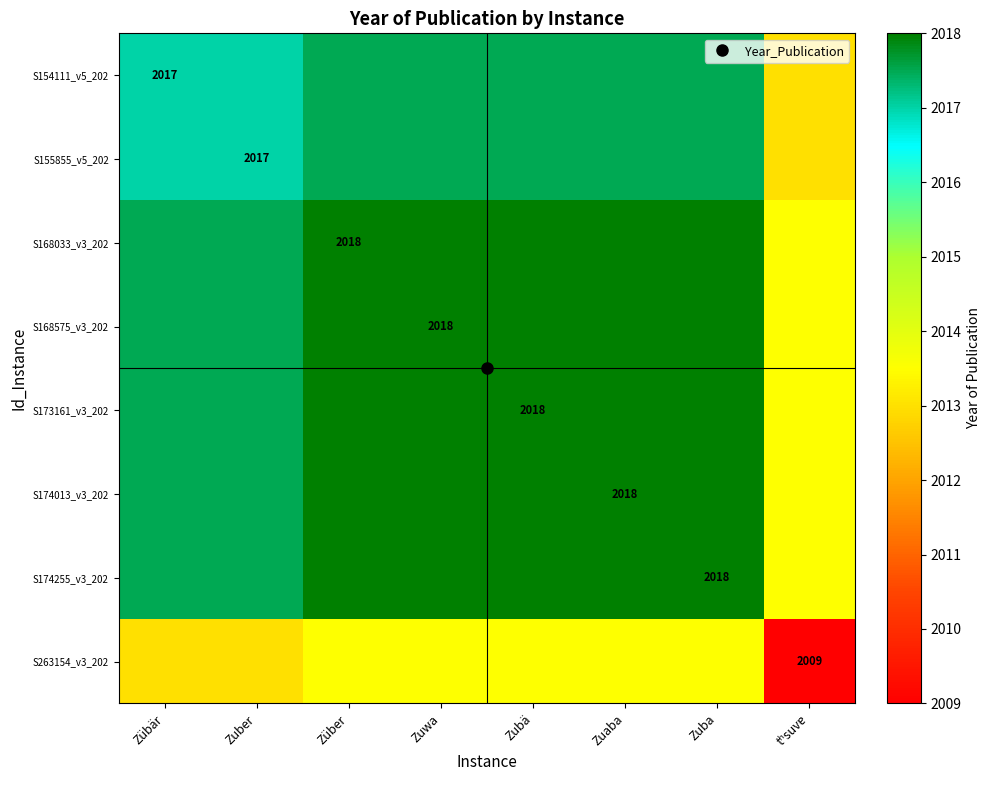

What is the difference between the maximum and minimum values in the S174013_v3_202 series?

4.5